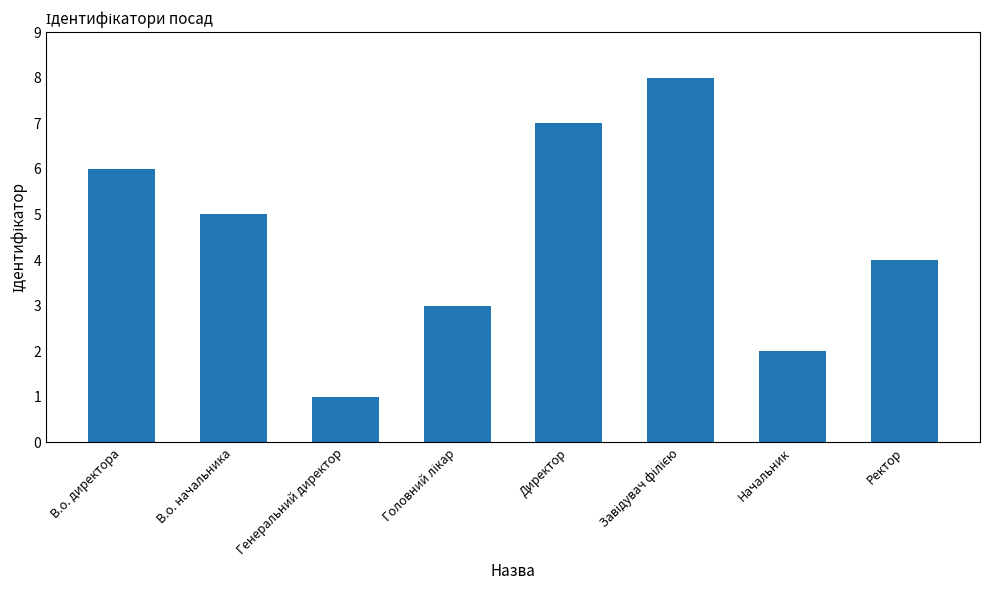

At which category does the chart reach its minimum across all series?

Генеральний директор